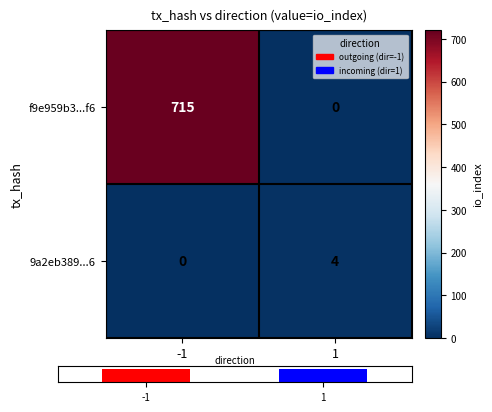

Rank the categories by f9e959b3...f6 value from highest to lowest.

-1, 1